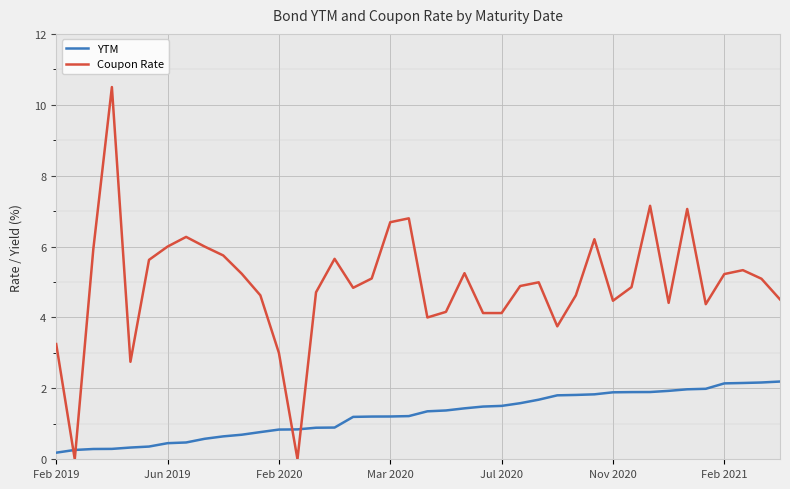

What are all the series names shown in the legend?

YTM, Coupon Rate